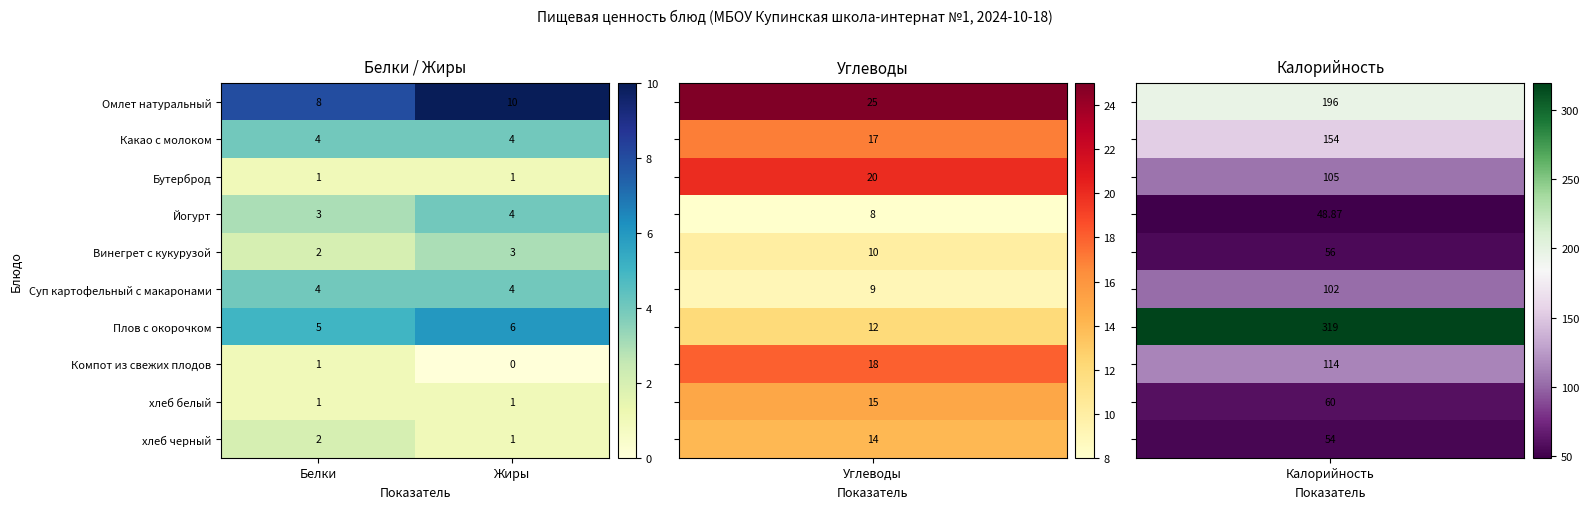

Reading left to right, what are all the values shown in this chart?

Омлет натуральный: 8	10
Какао с молоком: 4	4
Бутерброд: 1	1
Йогурт: 3	4
Винегрет с кукурузой: 2	3
Суп картофельный с макаронами: 4	4
Плов с окорочком: 5	6
Компот из свежих плодов: 1	0
хлеб белый: 1	1
хлеб черный: 2	1